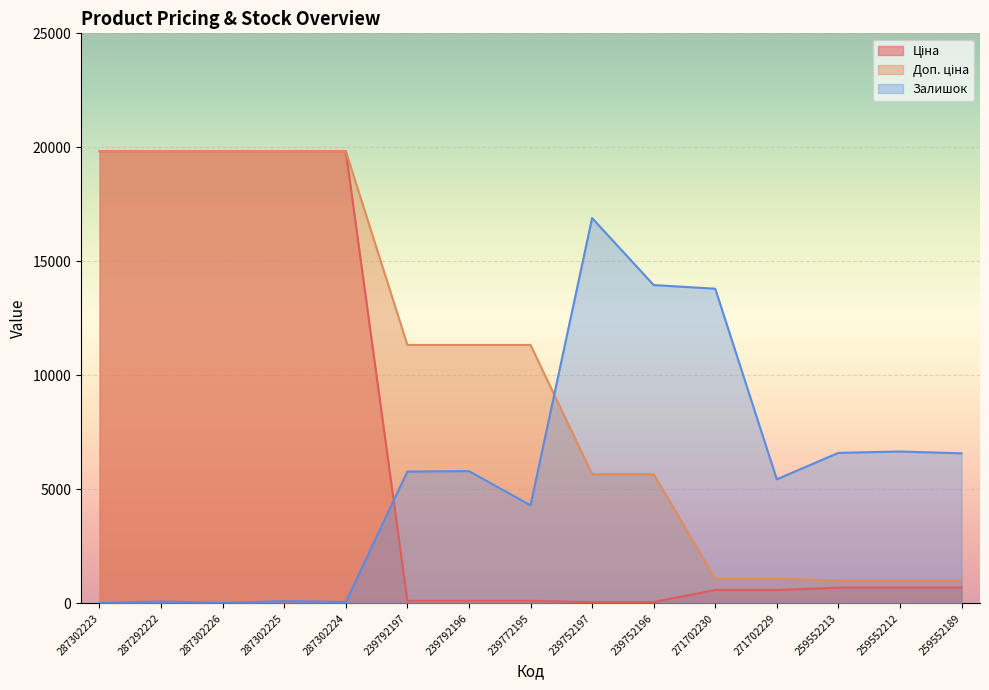

What are all the series names shown in the legend?

Ціна, Доп. ціна, Залишок